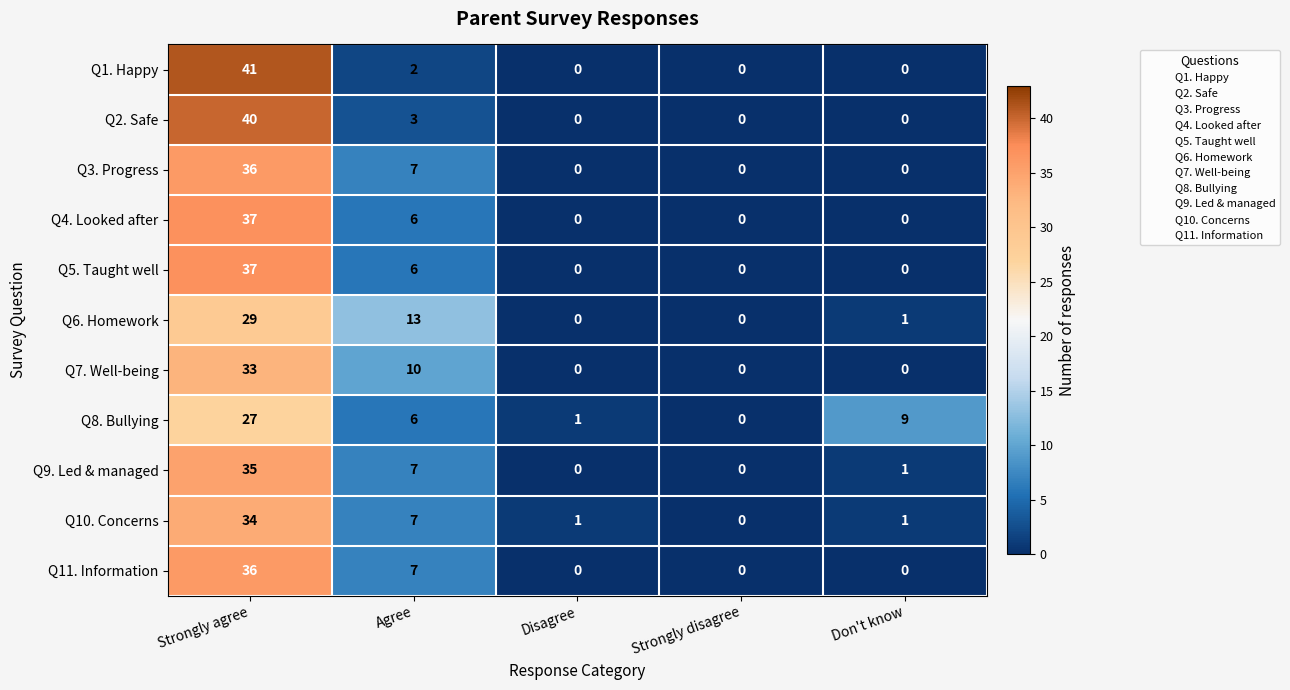

What is the difference between the second highest and minimum values in the Q9. Led & managed series?

7